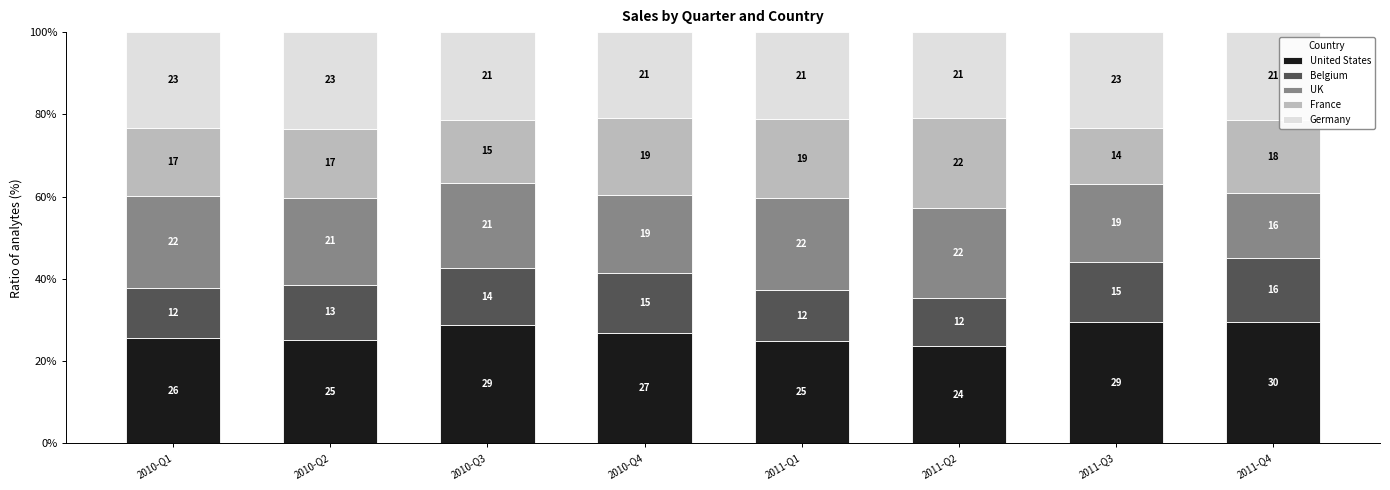

What are all the series names shown in the legend?

United States, Belgium, UK, France, Germany